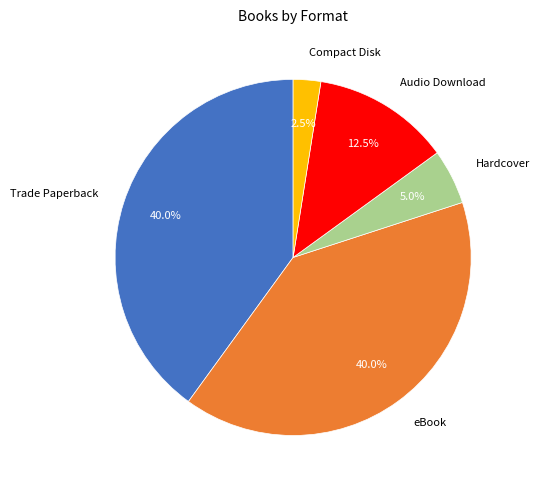

Which slice is the smallest?

Compact Disk